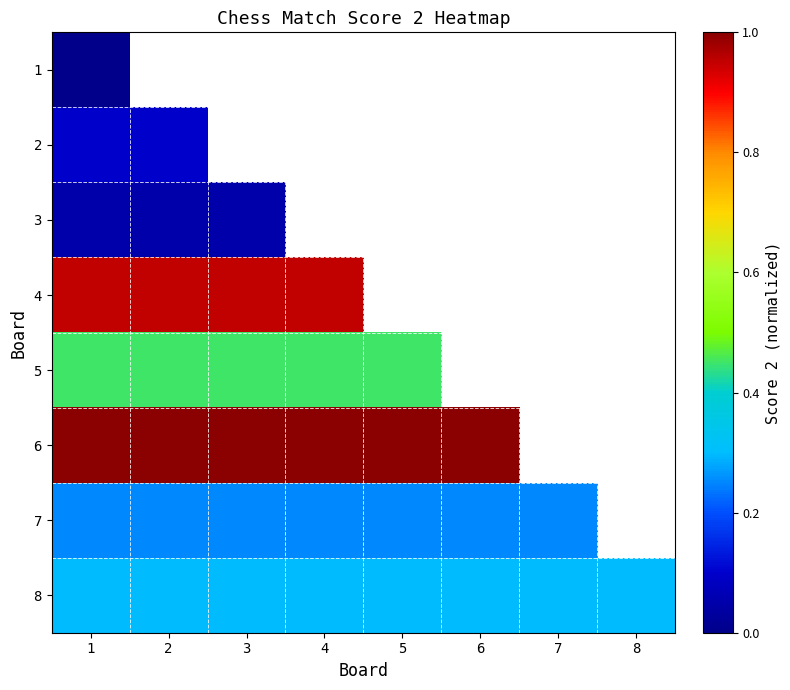

True or false: 5 has a value of 0.2 at 1.

False